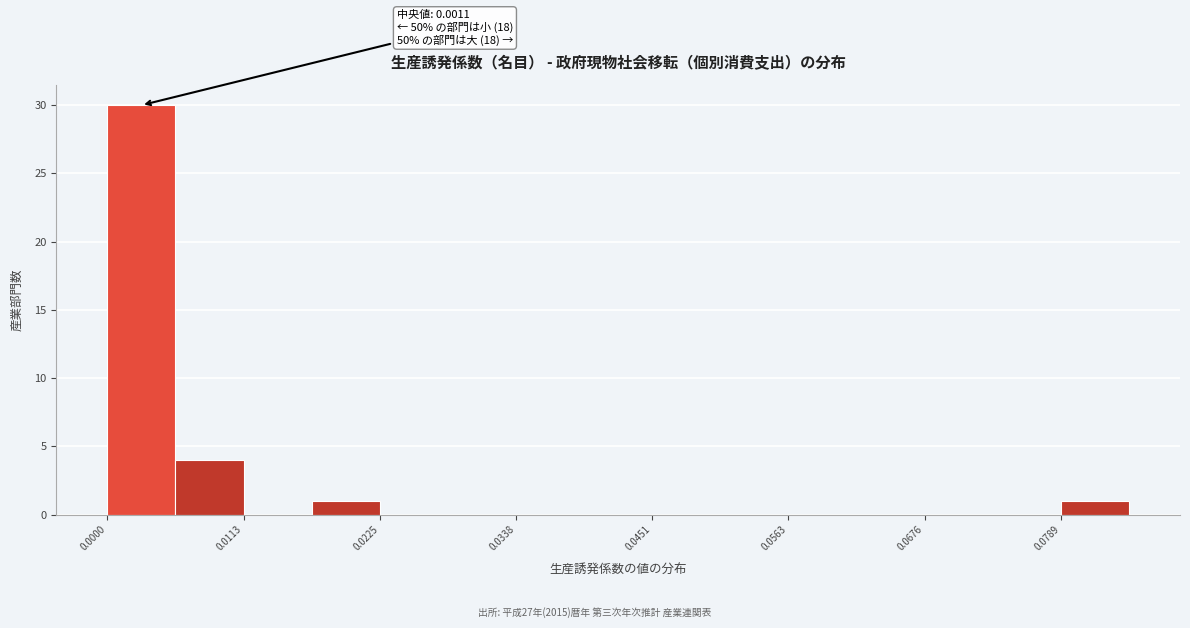

Read against the x-axis, roughly where is the centre of the tallest bar?

0.002